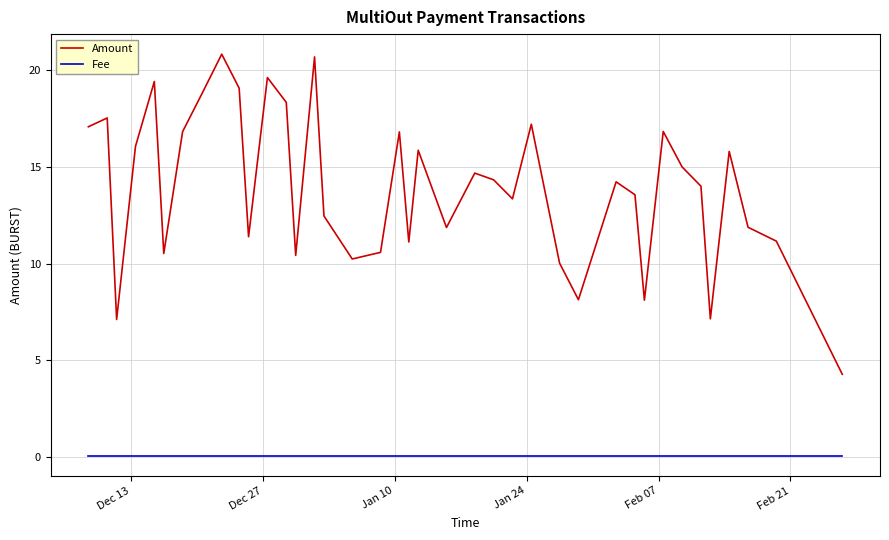

List the series in order of their overall mean, highest first.

Amount, Fee